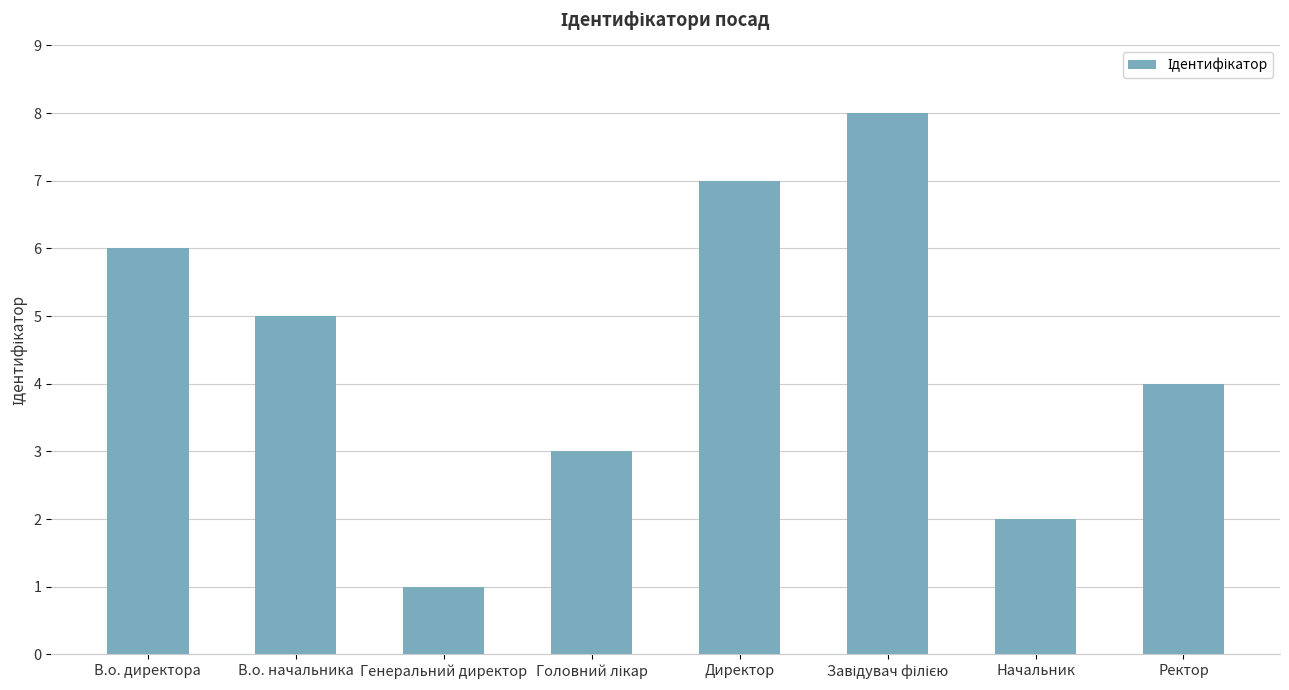

At which label is the value closest to 4?

Ректор